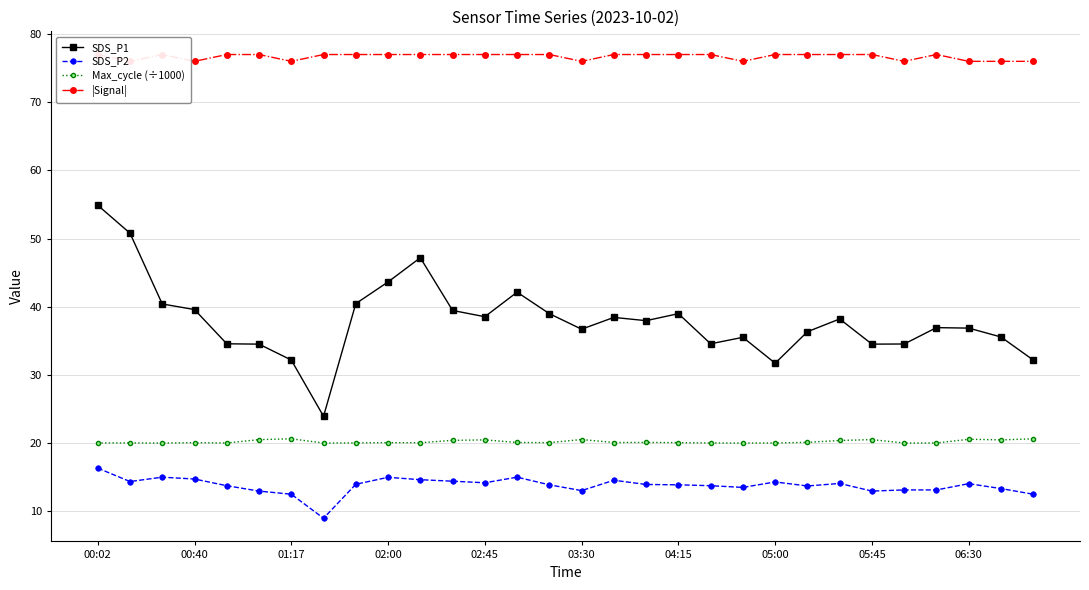

At 20, list the series in order from largest to smallest.

|Signal|, SDS_P1, Max_cycle (÷1000), SDS_P2